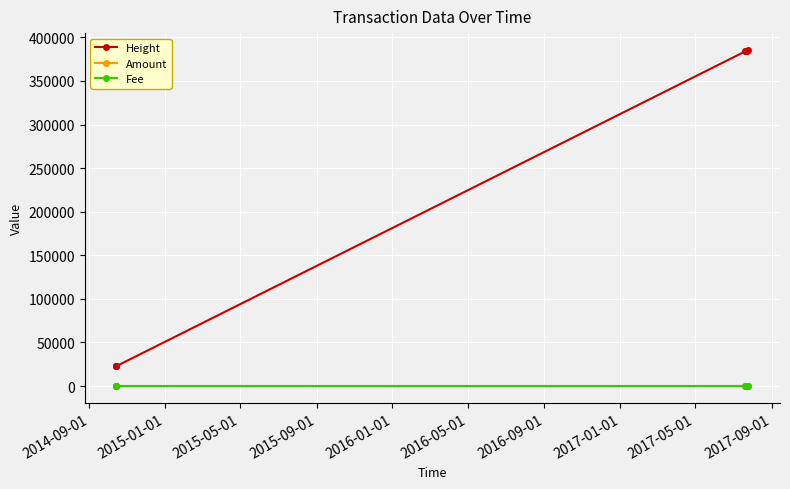

True or false: Fee and Height cross at least once.

False